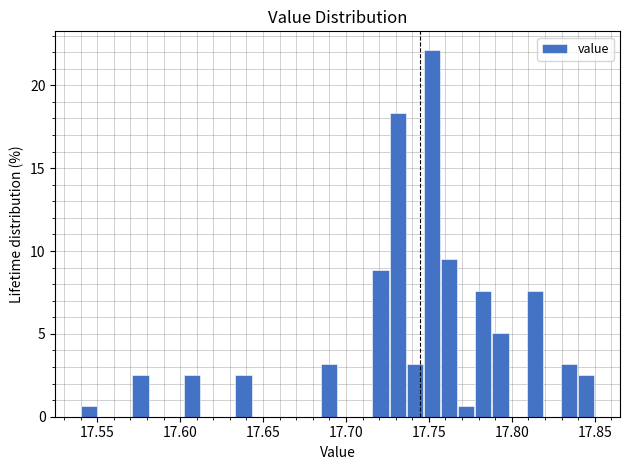

Around what value on the x-axis is the tallest bar? Give the approximate position of its centre, as read against the axis.

17.750